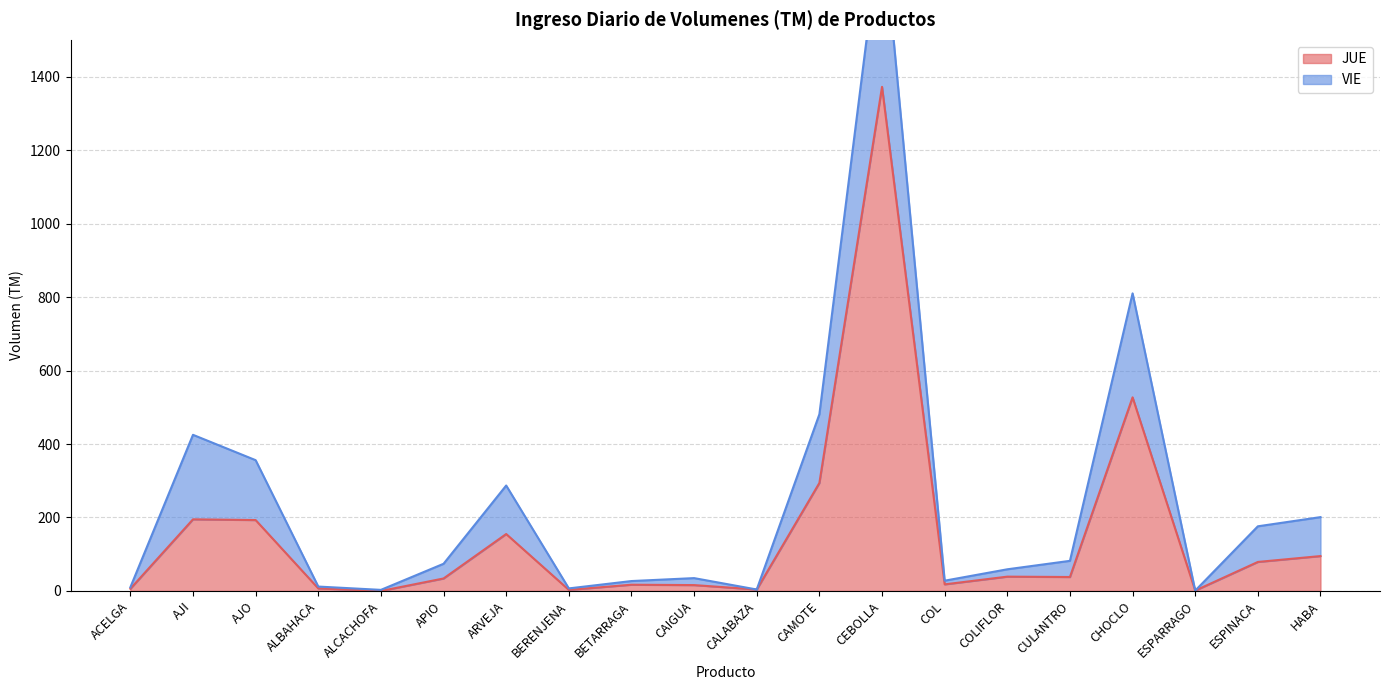

The value at CAMOTE is 294. True or false?

True